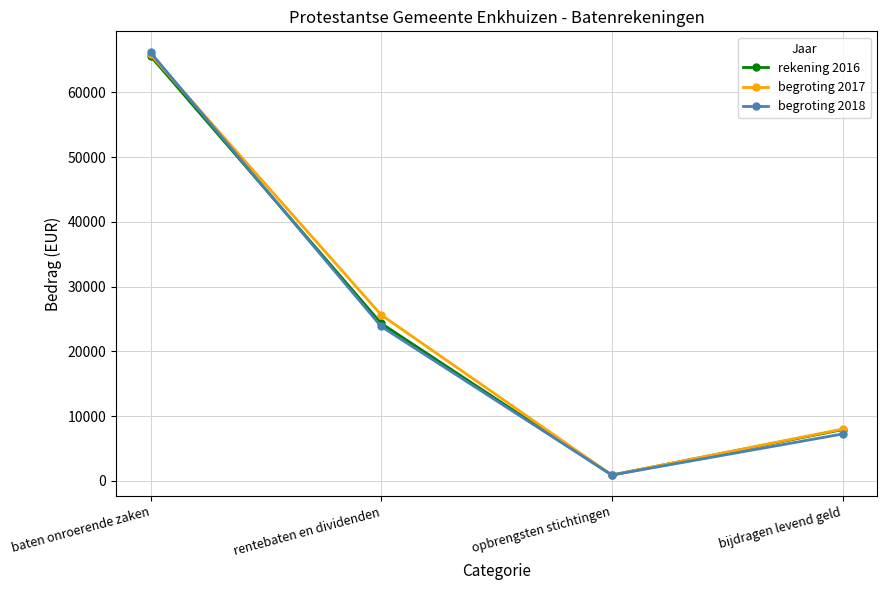

Rank the series by their average value, from highest to lowest.

begroting 2017, rekening 2016, begroting 2018